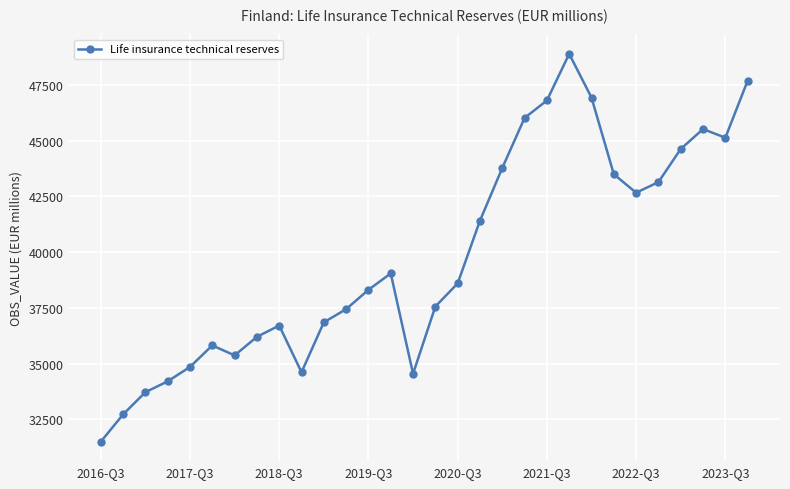

True or false: the data has more than 2 interior local peaks.

True